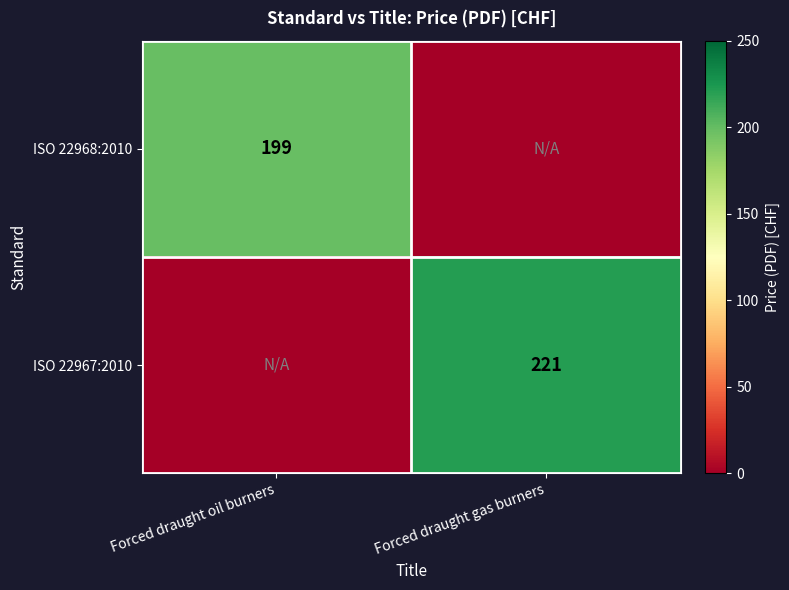

Is it true that ISO 22967:2010 equals 368 at Forced draught gas burners?

False